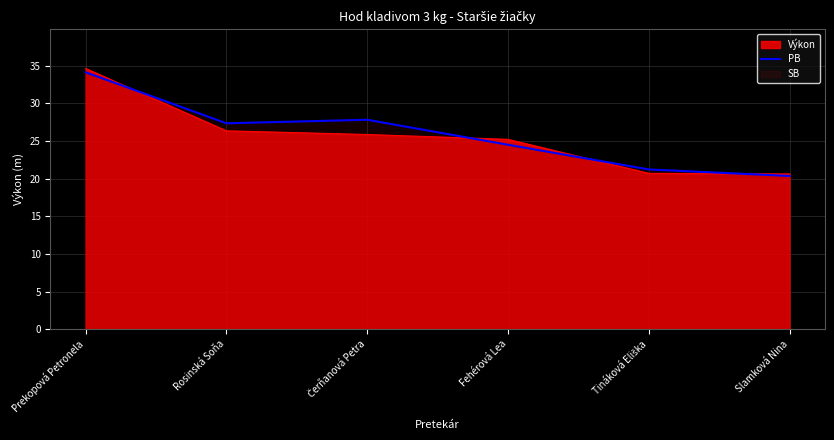

True or false: PB has a value of 31.6 at Slamková Nina.

False